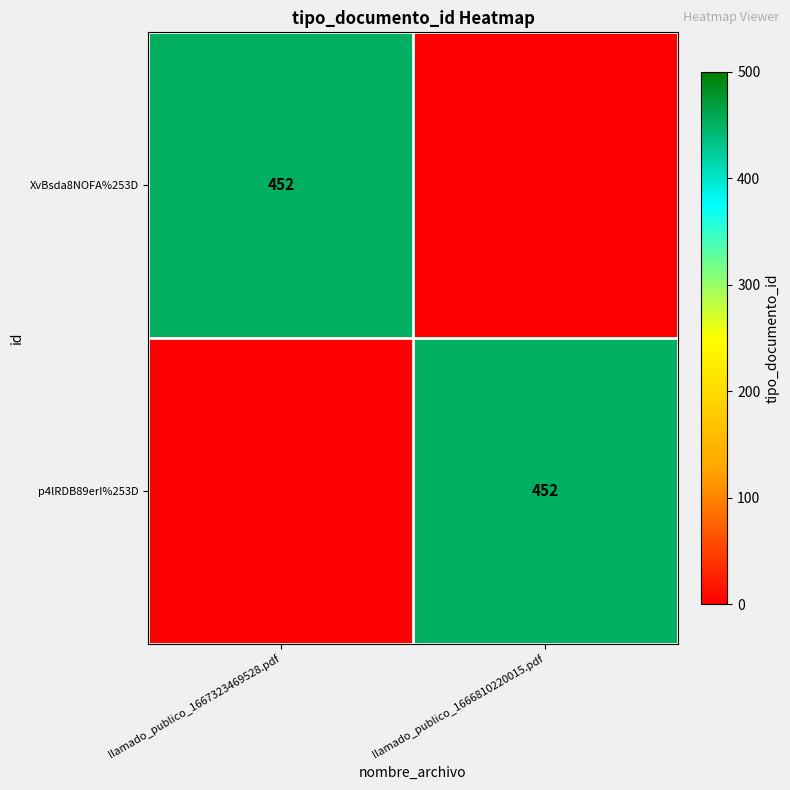

The value of XvBsda8NOFA%253D at llamado_publico_1667323469528.pdf is 158. True or false?

False